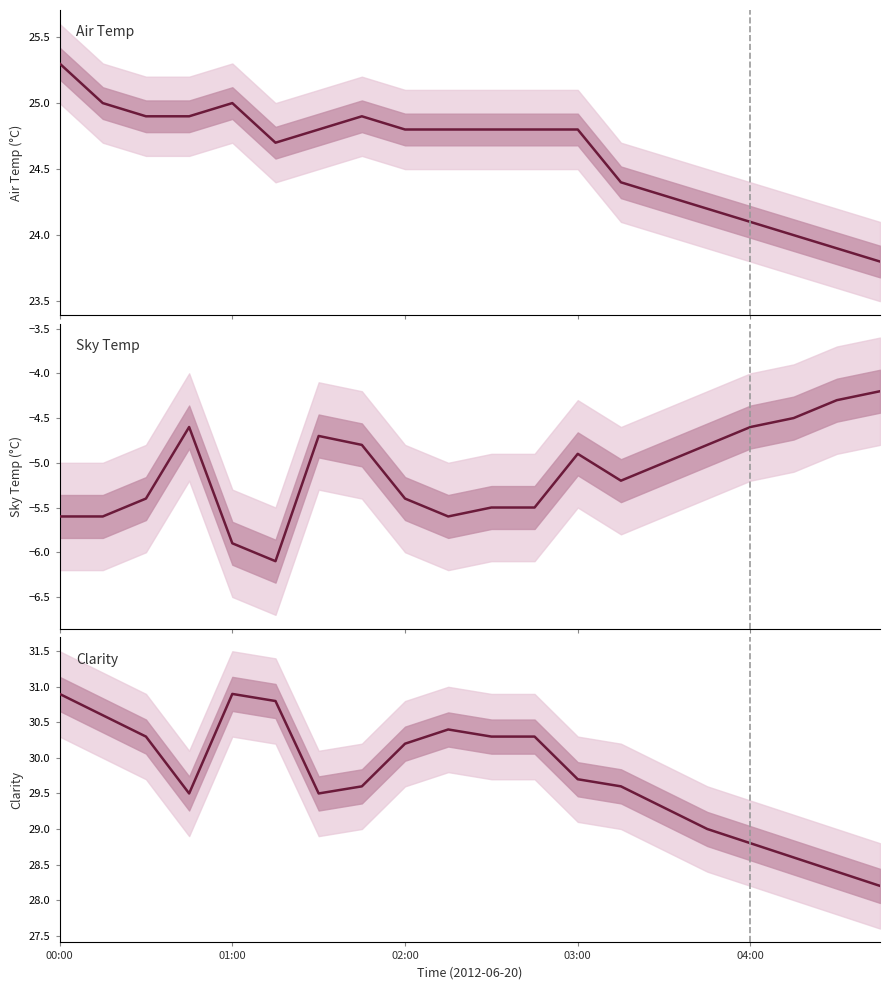

Between 11 and 17, which series saw the biggest shift?

Clarity